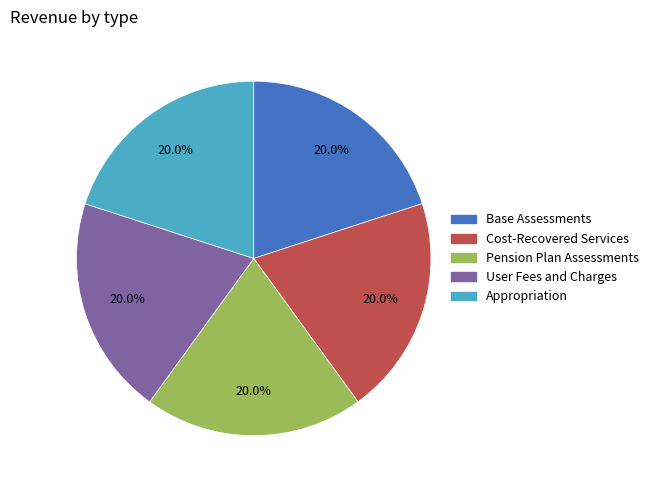

Is there a majority slice in this chart?

No